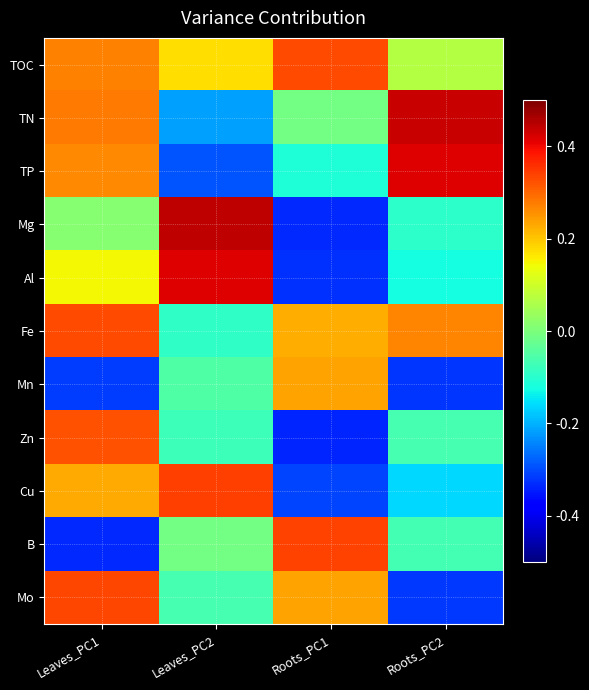

Reading left to right, what are all the values shown in this chart?

TOC: Leaves_PC1=0.3	Leaves_PC2=0.2	Roots_PC1=0.3	Roots_PC2=0.1
TN: Leaves_PC1=0.3	Leaves_PC2=-0.2	Roots_PC1=-0.0	Roots_PC2=0.4
TP: Leaves_PC1=0.3	Leaves_PC2=-0.3	Roots_PC1=-0.1	Roots_PC2=0.4
Mg: Leaves_PC1=0.0	Leaves_PC2=0.4	Roots_PC1=-0.3	Roots_PC2=-0.1
Al: Leaves_PC1=0.1	Leaves_PC2=0.4	Roots_PC1=-0.3	Roots_PC2=-0.1
Fe: Leaves_PC1=0.3	Leaves_PC2=-0.1	Roots_PC1=0.2	Roots_PC2=0.3
Mn: Leaves_PC1=-0.3	Leaves_PC2=-0.1	Roots_PC1=0.2	Roots_PC2=-0.3
Zn: Leaves_PC1=0.3	Leaves_PC2=-0.1	Roots_PC1=-0.3	Roots_PC2=-0.1
Cu: Leaves_PC1=0.2	Leaves_PC2=0.3	Roots_PC1=-0.3	Roots_PC2=-0.2
B: Leaves_PC1=-0.3	Leaves_PC2=-0.0	Roots_PC1=0.3	Roots_PC2=-0.1
Mo: Leaves_PC1=0.3	Leaves_PC2=-0.1	Roots_PC1=0.2	Roots_PC2=-0.3